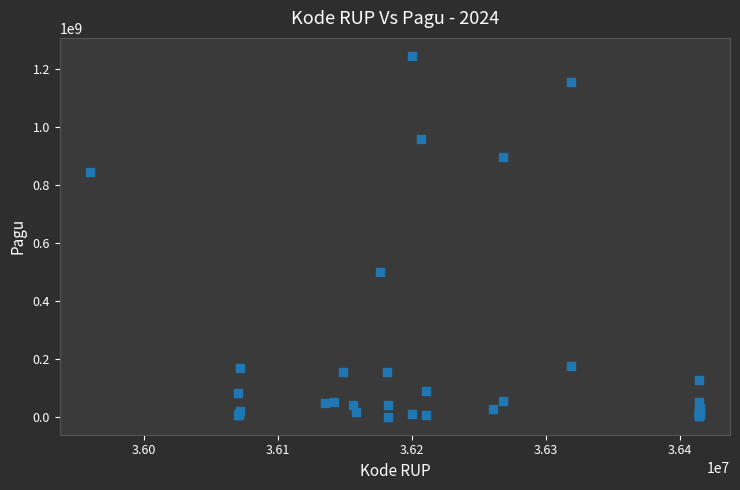

What Y value in the scatter plot is closest to 622840000?

499932000